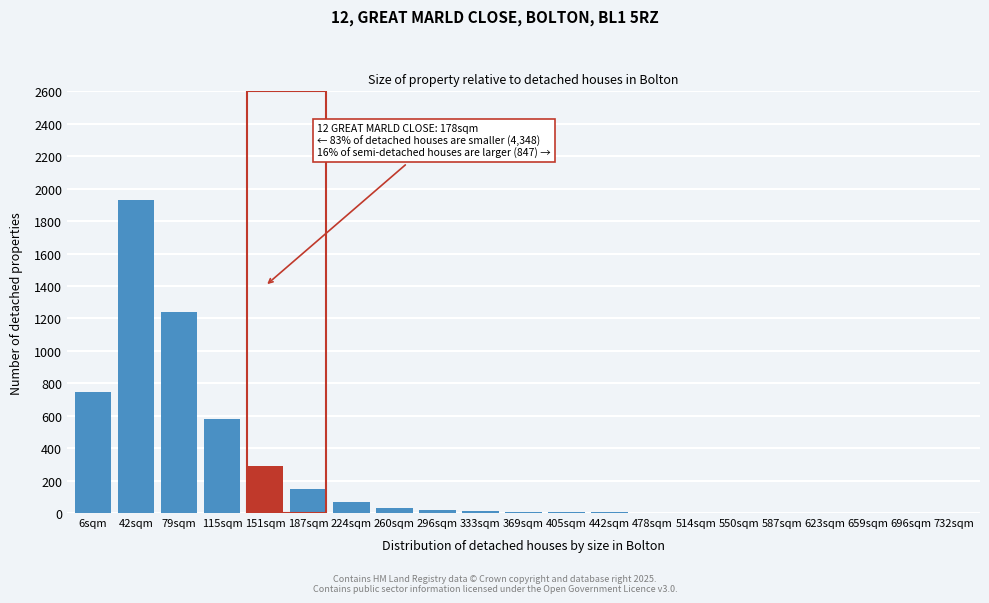

What is the sum of all values?

5094